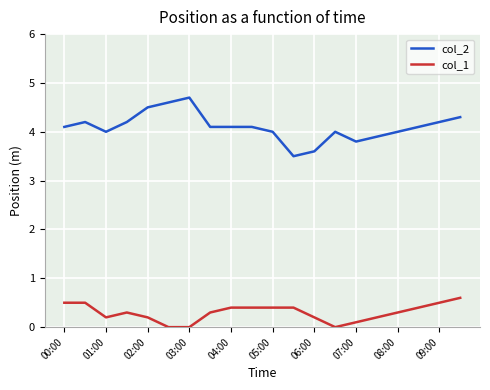

How many distinct data groups are displayed?

2